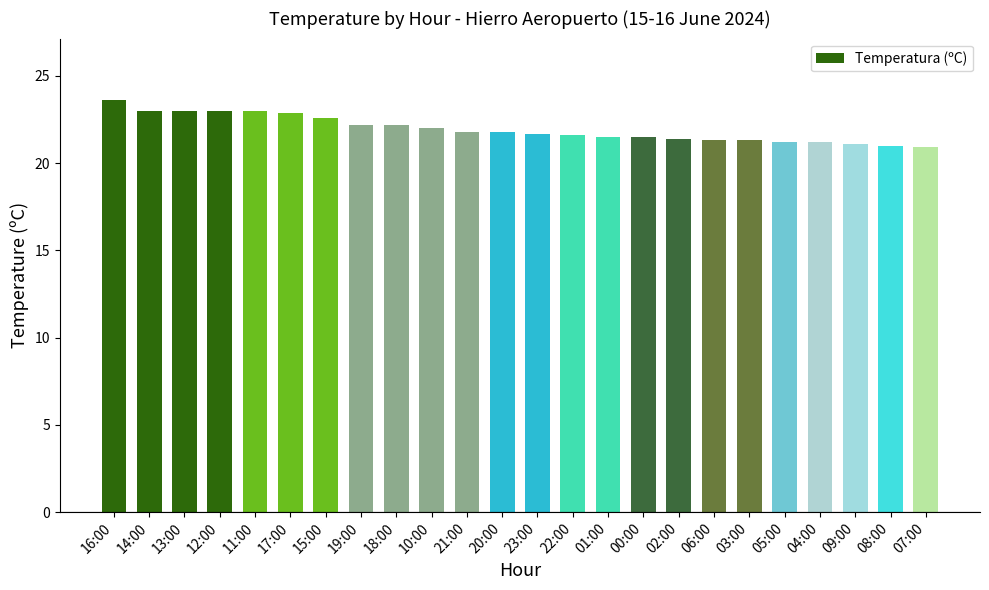

What is the sum of the values at 12:00 and 20:00?

44.8